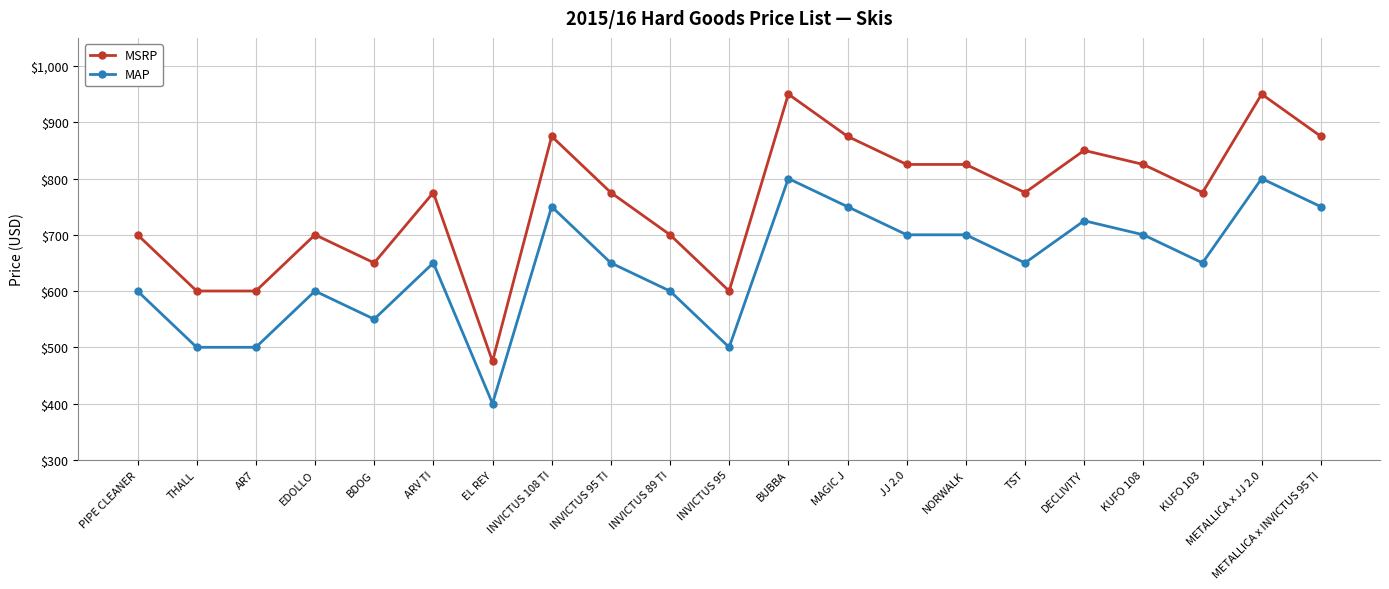

What is the value of the MAP point at the 10th from the left?

600.0